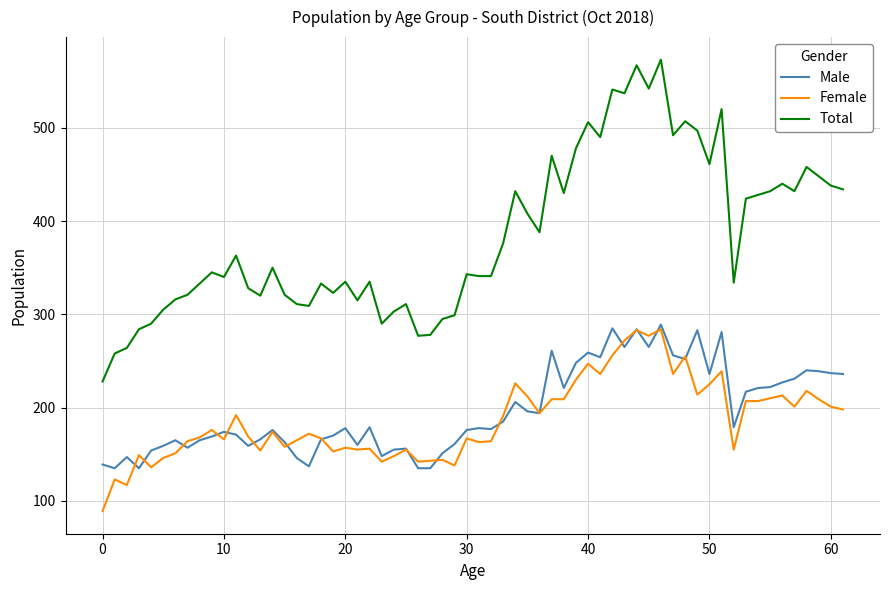

Which series has the largest total across all categories?

Total